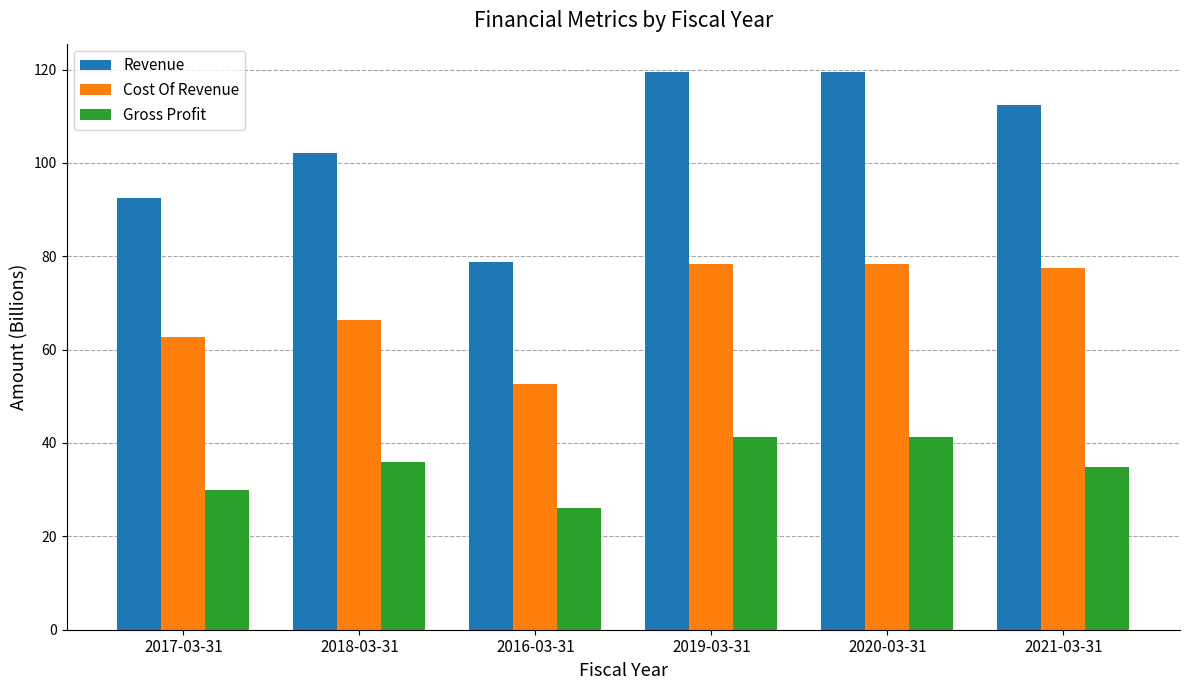

What position from the left is 2018-03-31?

2